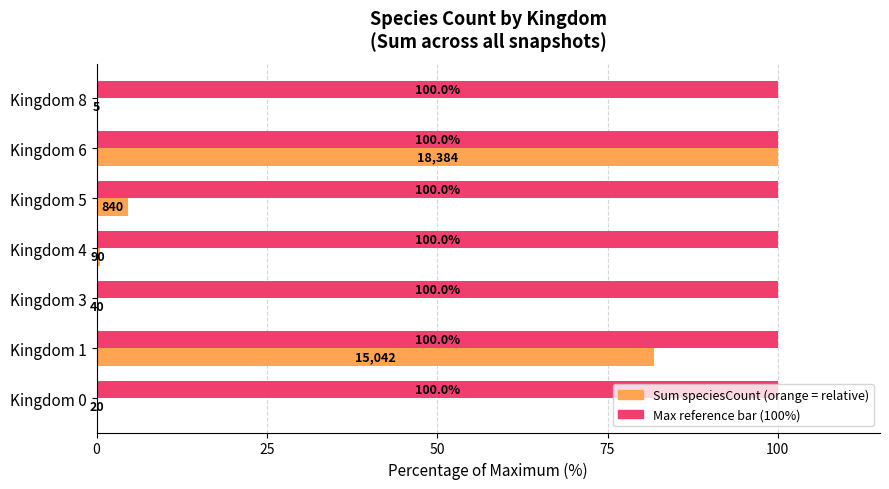

What is the maximum value shown in the chart?

100.0